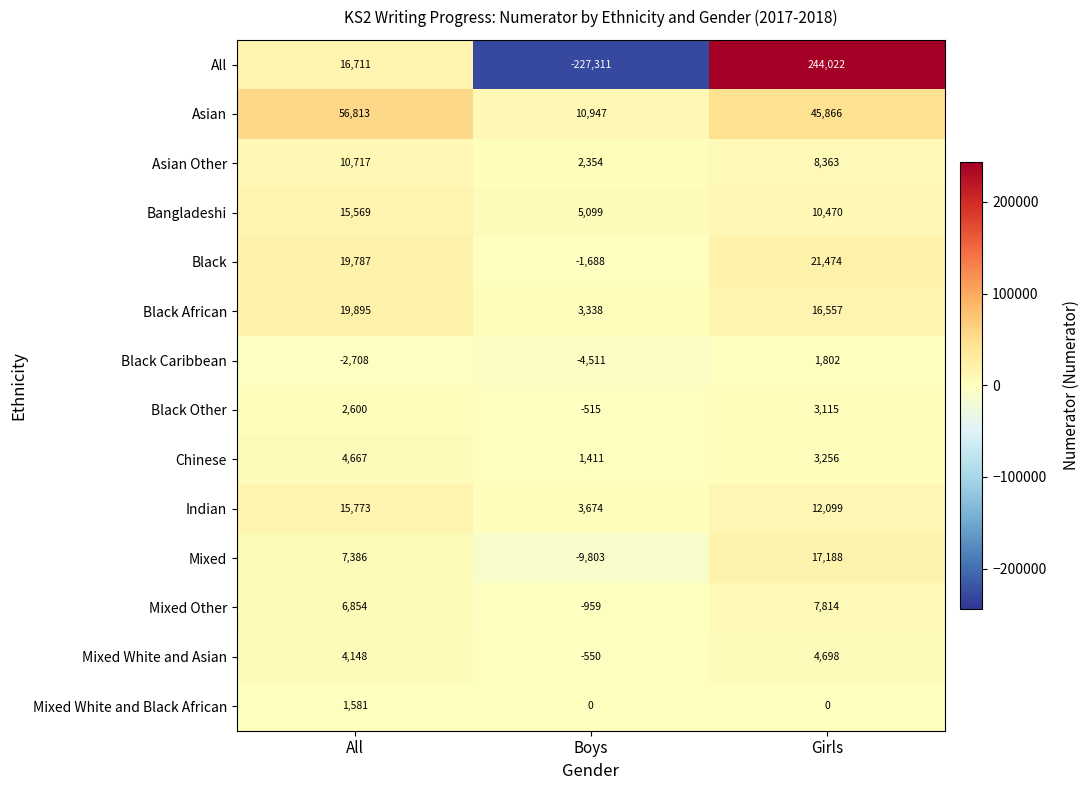

What is the difference between the Black Caribbean values at All and Boys?

1803